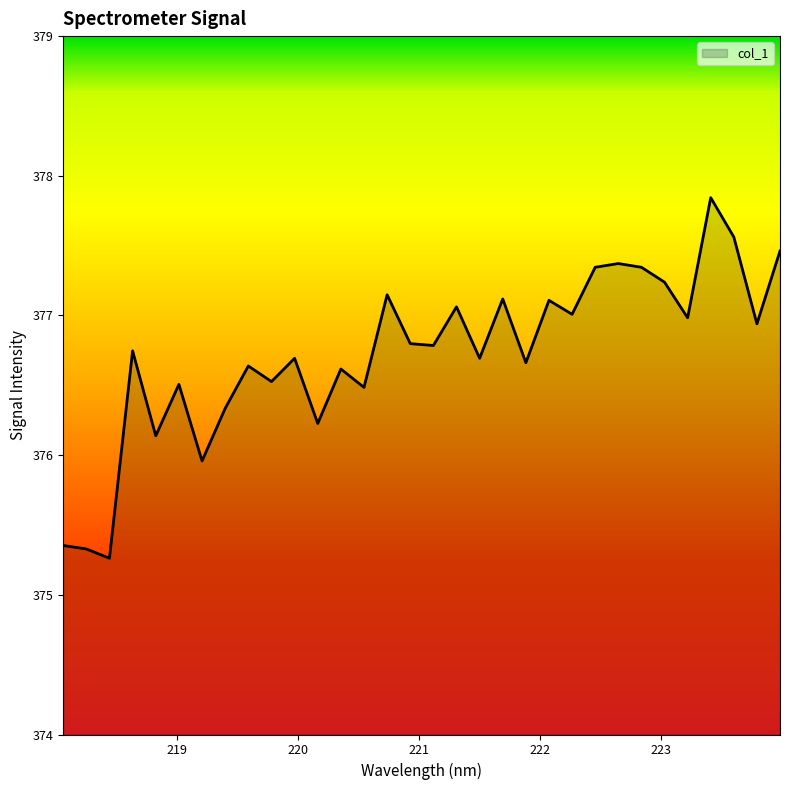

What is the minimum value shown in the chart?

375.3